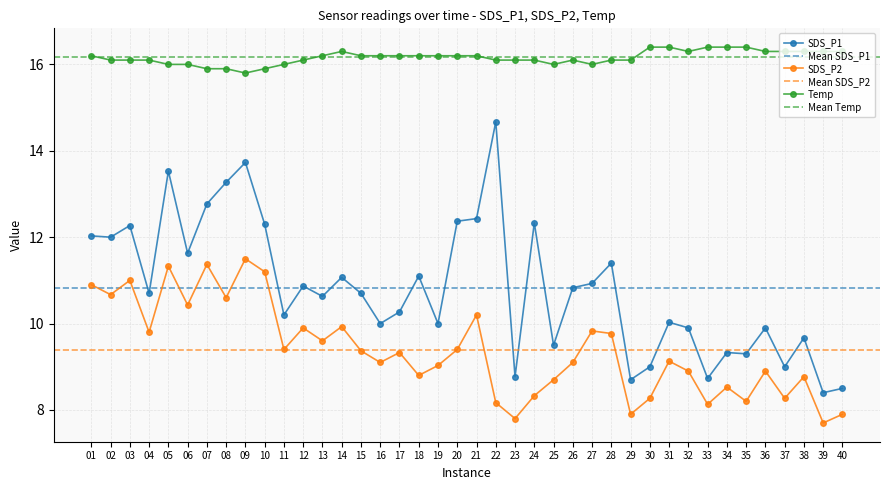

The Temp series shows 16.1 at 23. True or false?

True